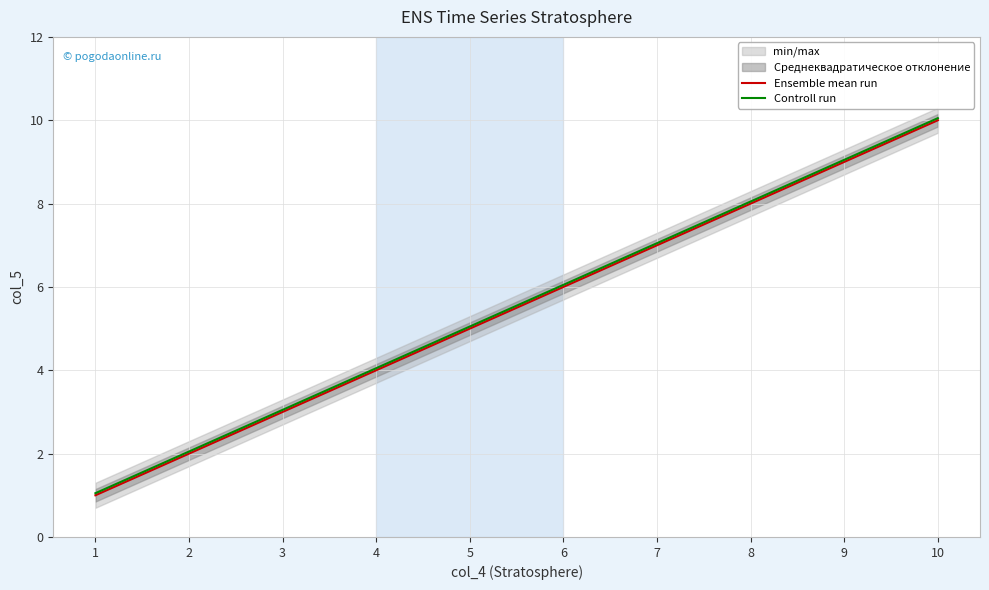

True or false: Ensemble mean run and Controll run cross at least once.

False